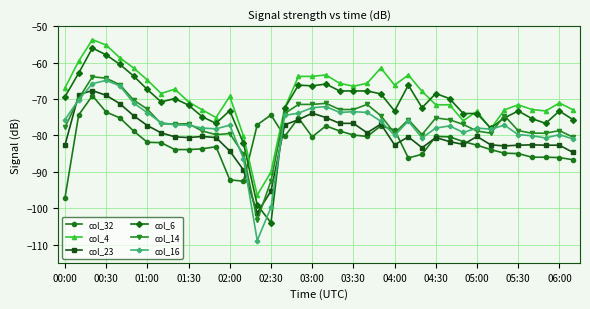

What is the lowest value of the col_32 series?

-97.2